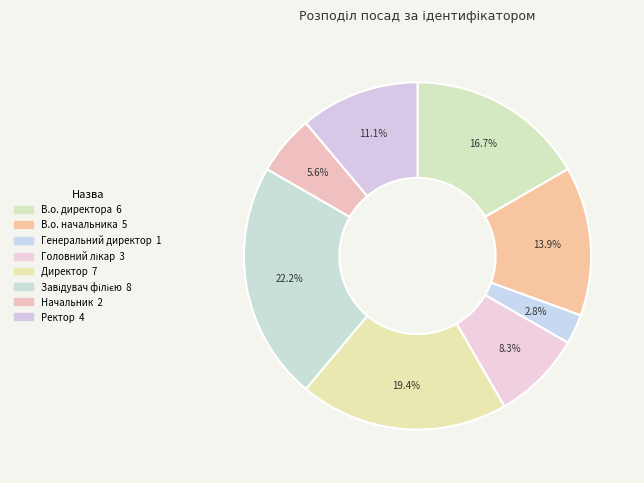

True or false: В.о. начальника accounts for 14% of the total.

True